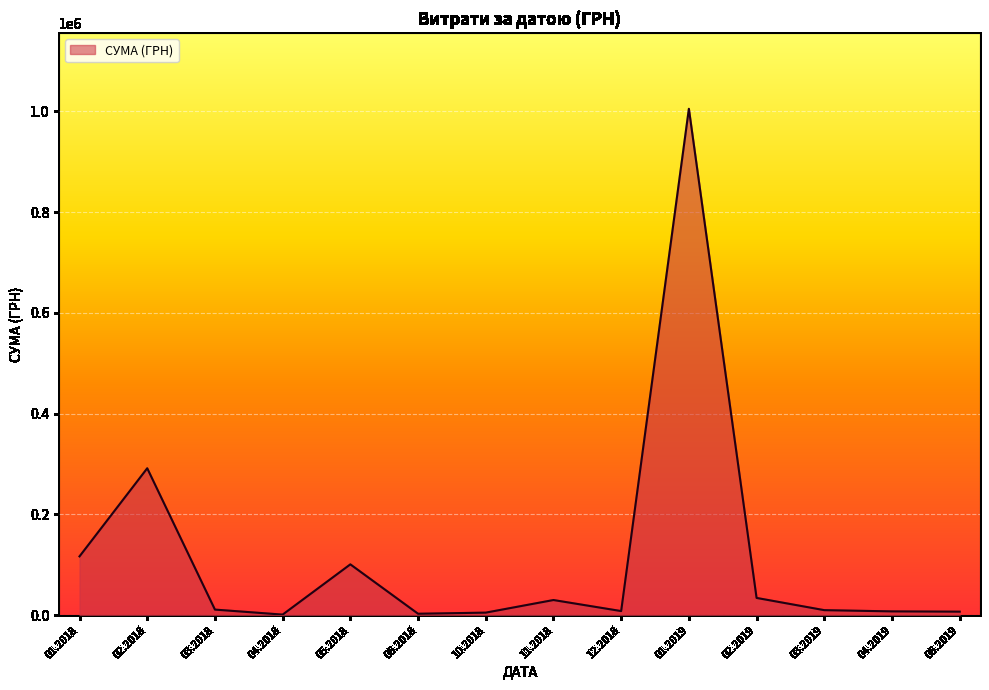

What is the difference between the maximum and minimum values?

1003679.5